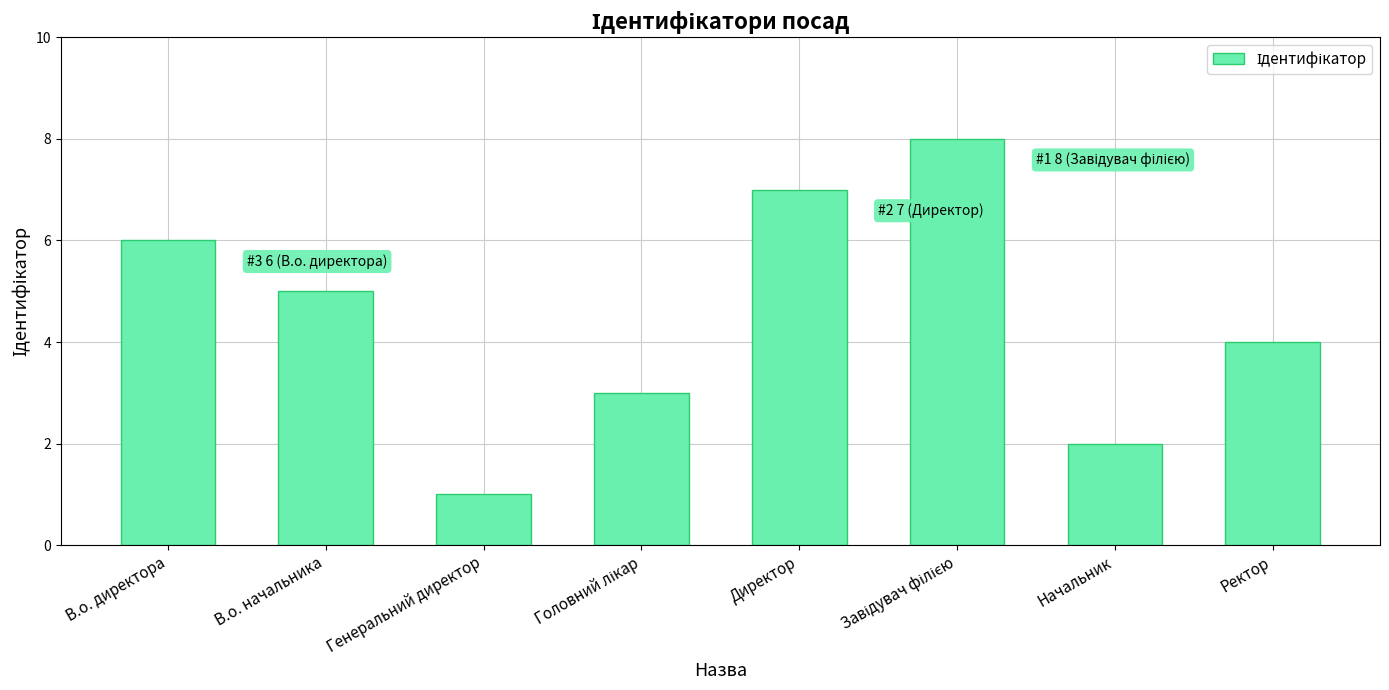

What is the change in value from В.о. директора to Ректор?

-2